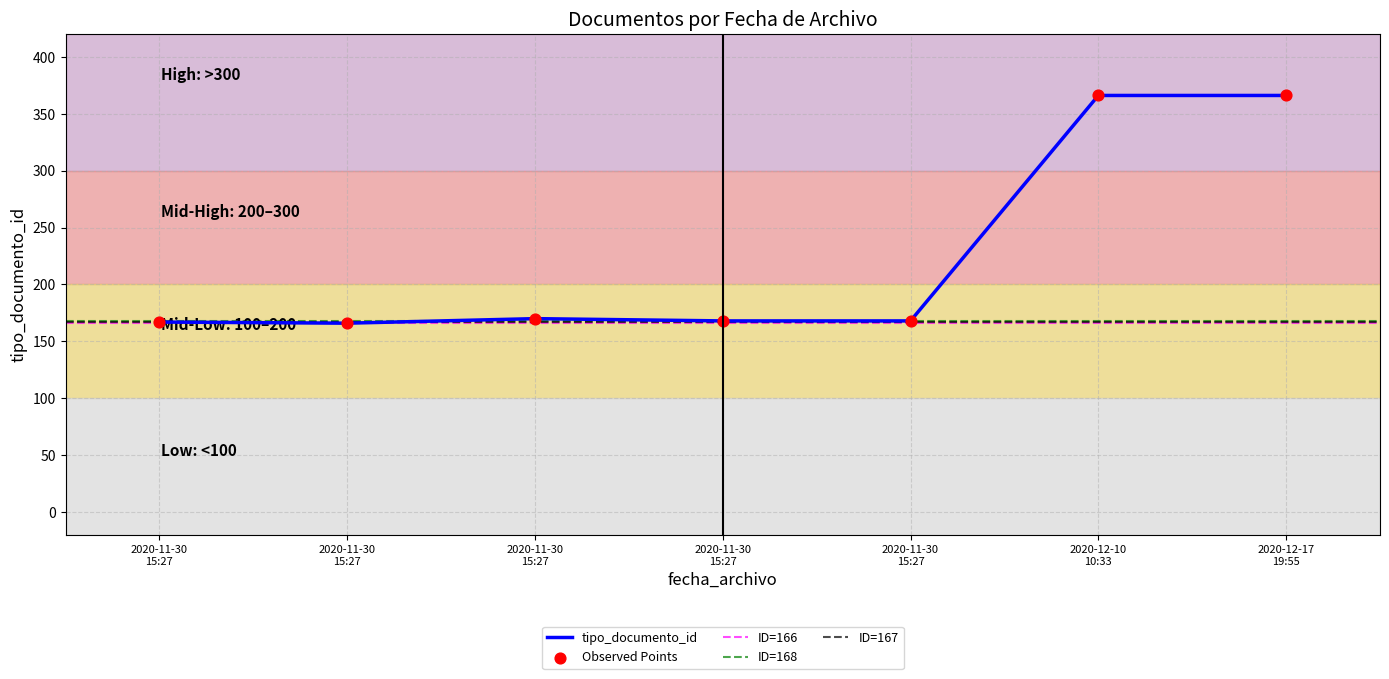

Approximately how many times larger is the value at 2020-11-30 15:27:04 compared to 2020-11-30 15:27:04?

1.0